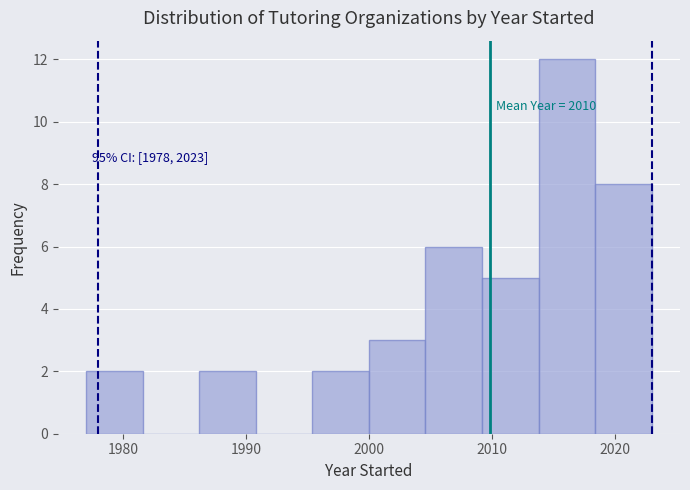

Which range on the x-axis has the tallest bar?

2013.8 to 2018.4